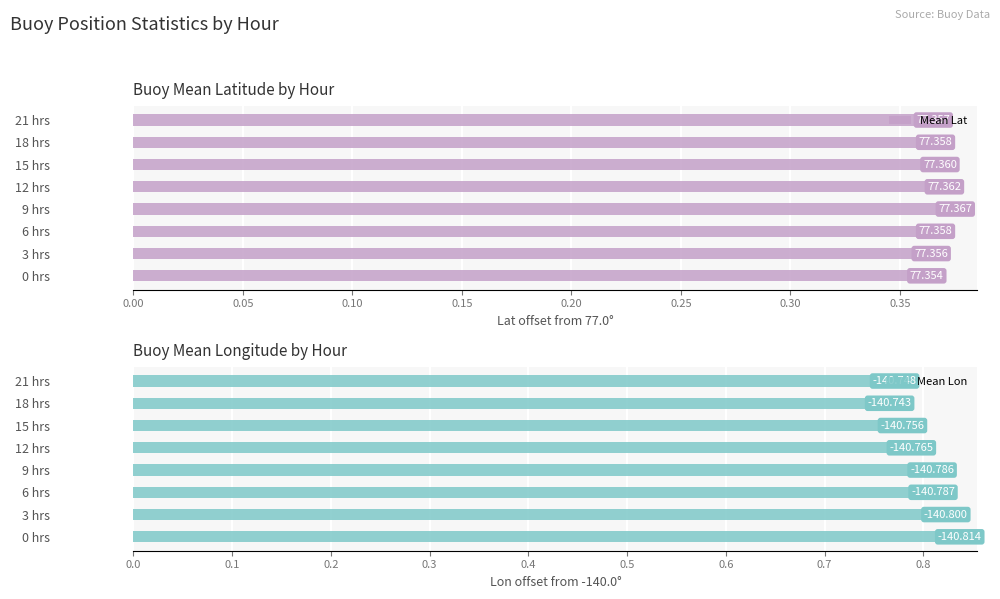

True or false: Mean Lon has a value of 1.2 at 15 hrs.

False